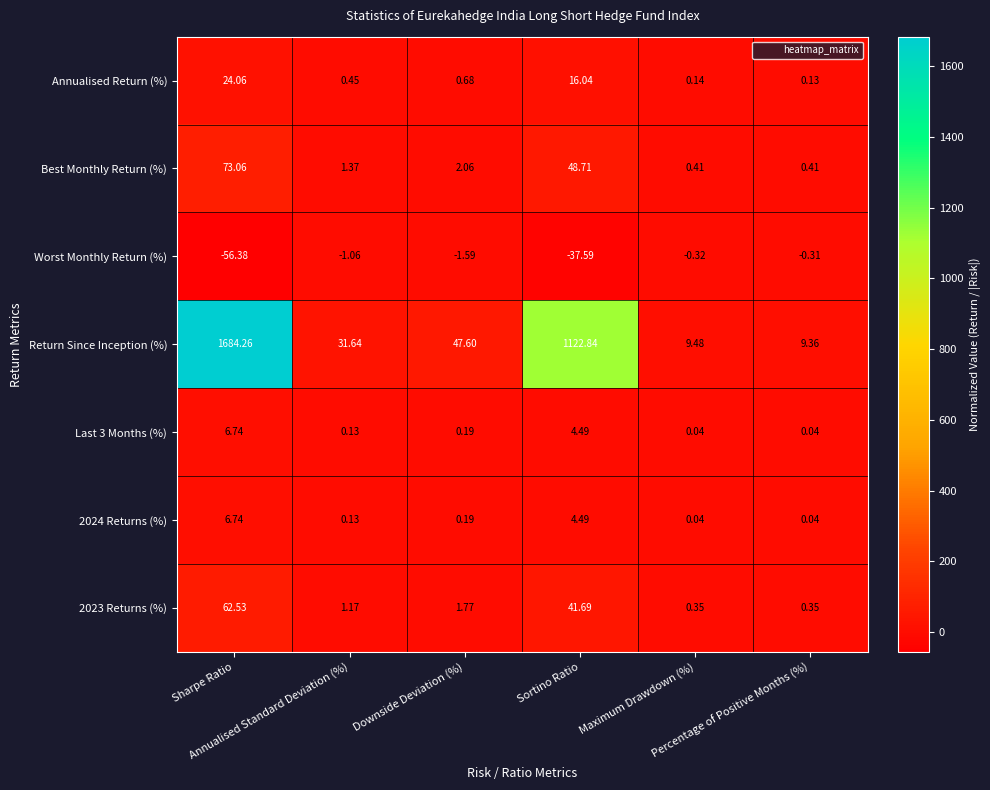

Between Sharpe Ratio and Downside Deviation (%), which series saw the biggest shift?

Return Since Inception (%)